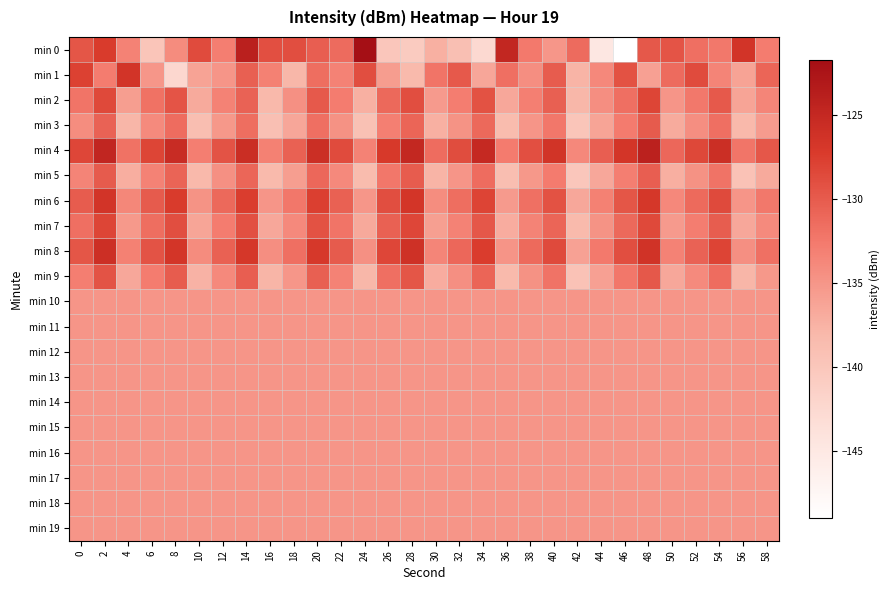

Between 56 and 22, which is larger?

56